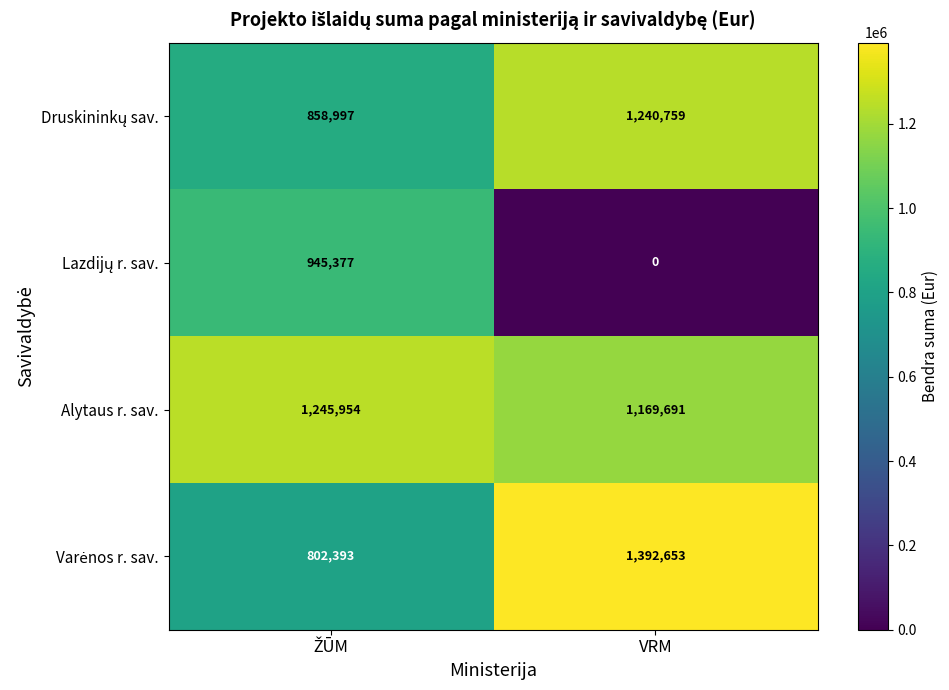

What is the sum of all Alytaus r. sav. values?

2415645